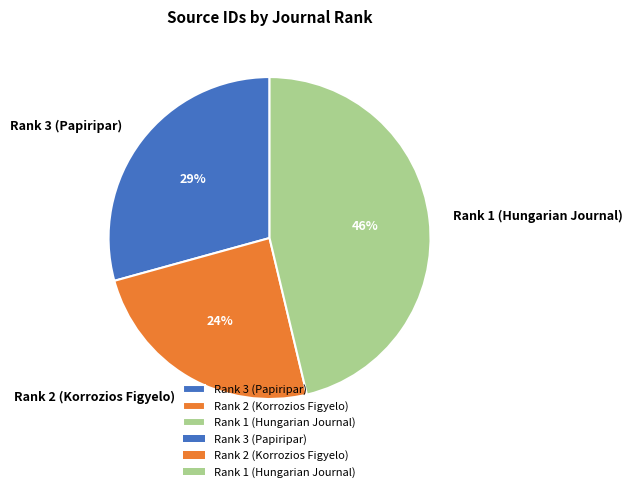

Is it true that Rank 2 (Korrozios Figyelo) is 24% of the pie?

True